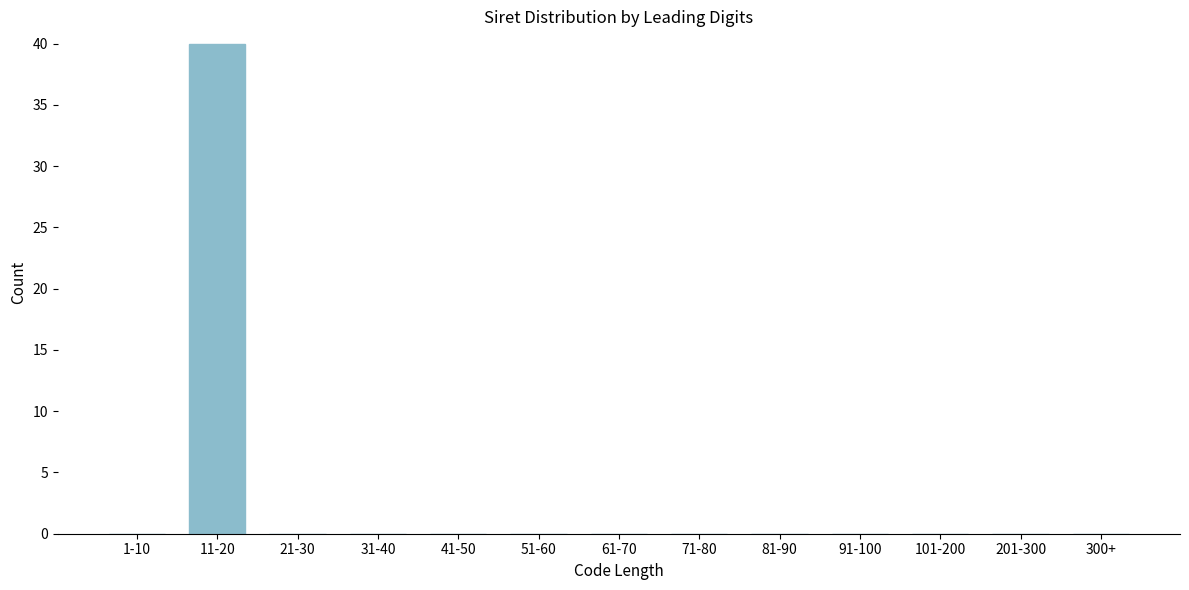

Reading left to right, list all the values displayed in this chart.

1-10=0	11-20=40	21-30=0	31-40=0	41-50=0	51-60=0	61-70=0	71-80=0	81-90=0	91-100=0	101-200=0	201-300=0	300+=0